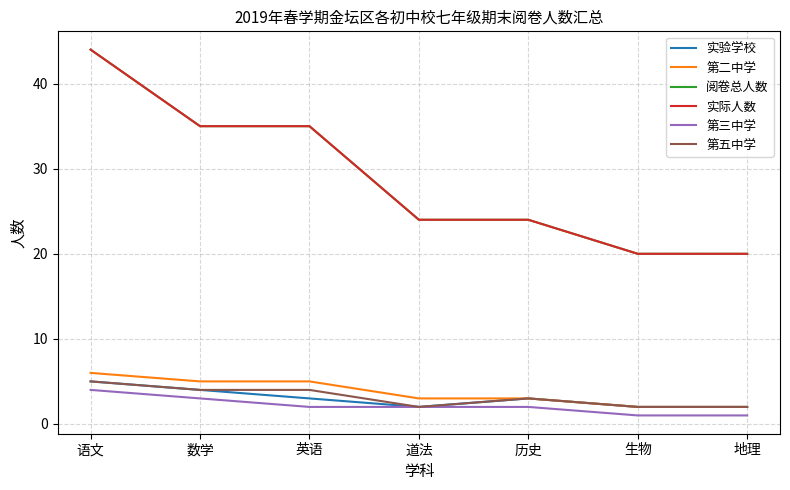

What is the difference between the second highest and second lowest values in the 第五中学 series?

2